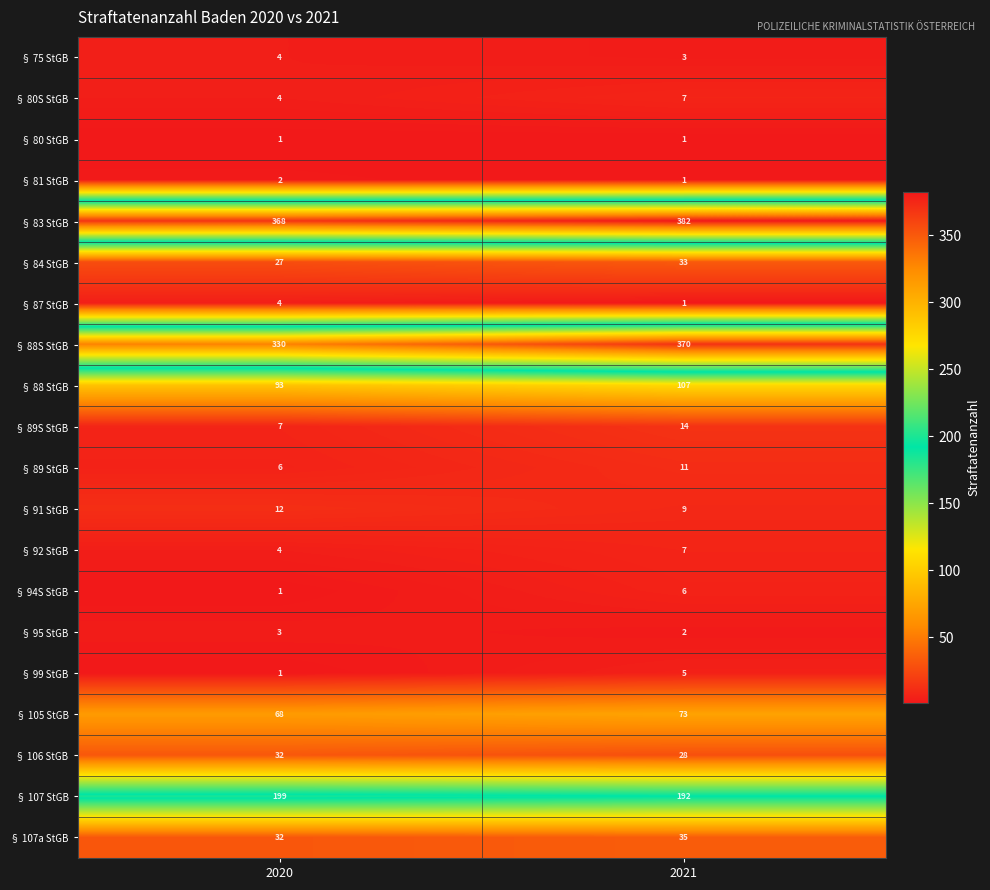

What is the difference between the § 84 StGB values at 2021 and 2020?

6